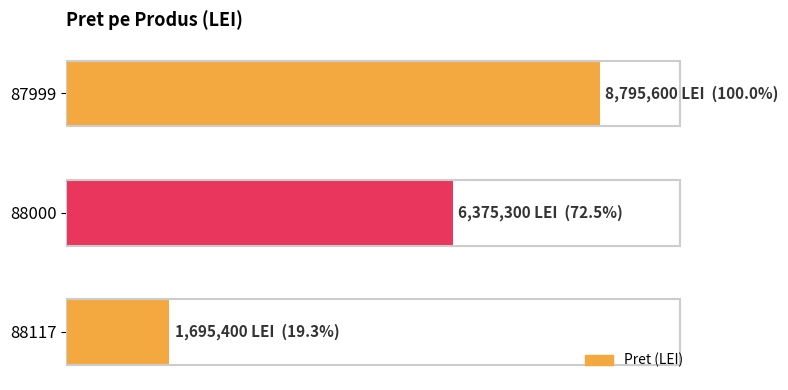

List the labels in order of value, largest first.

87999, 88000, 88117